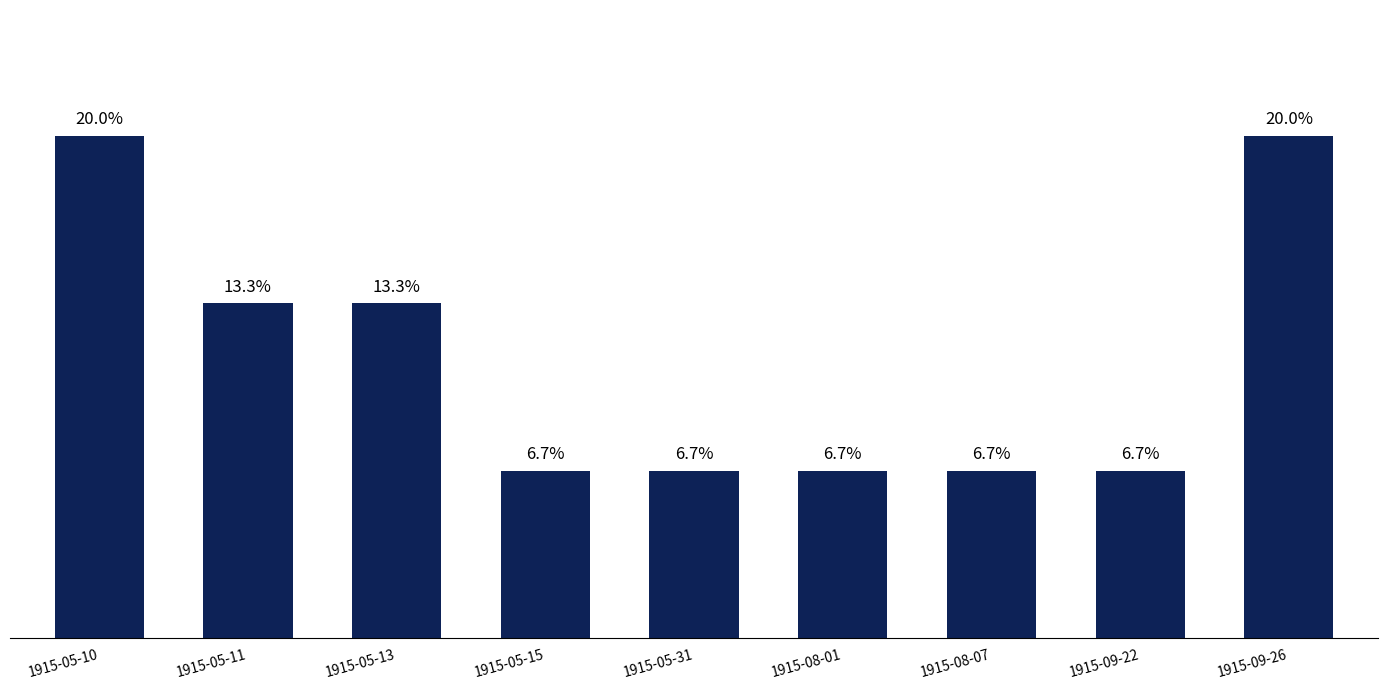

What is the label of the 2nd bar from the left?

1915-05-11